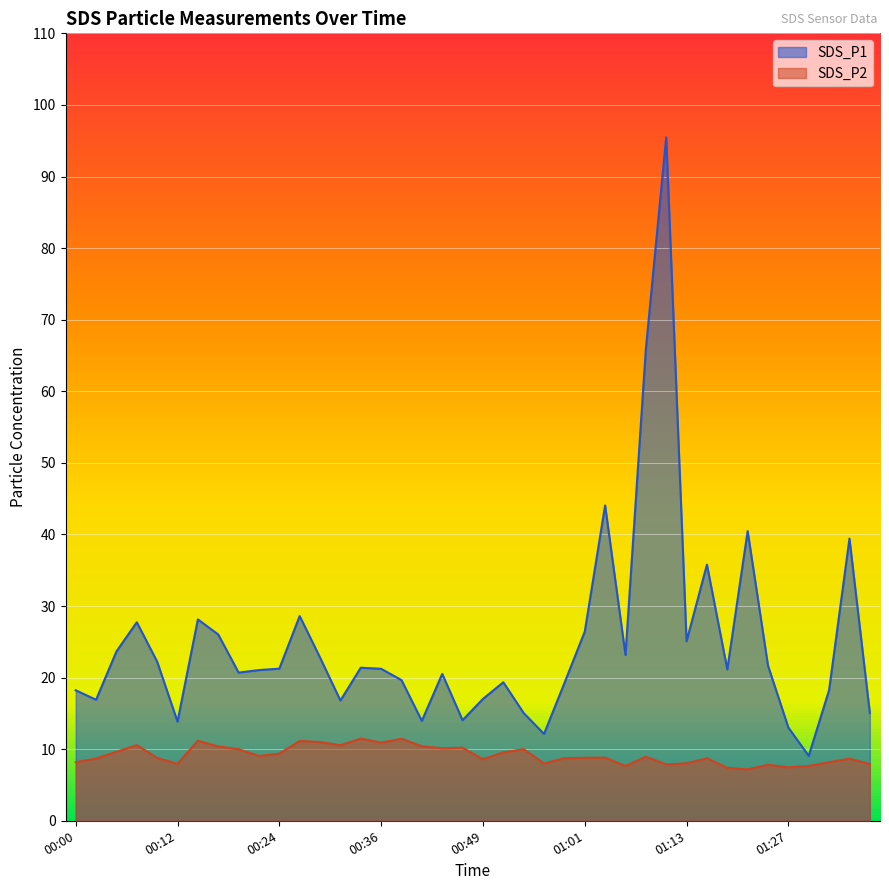

Where does the SDS_P1 series first go above 21?

00:05